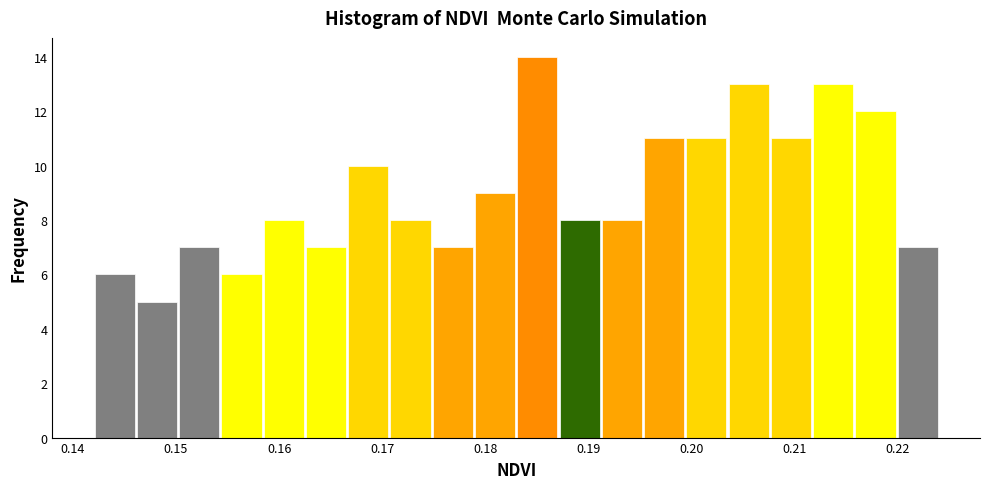

Reading left to right, transcribe this chart: for each bar, give the range it covers on the x-axis and its height. Neither the bar edges nor the heights are printed on the chart, so give them approximately, as read against the axes.

0.142 to 0.146: 6
0.146 to 0.150: 5
0.150 to 0.154: 7
0.154 to 0.158: 6
0.158 to 0.163: 8
0.163 to 0.167: 7
0.167 to 0.171: 10
0.171 to 0.175: 8
0.175 to 0.179: 7
0.179 to 0.183: 9
0.183 to 0.187: 14
0.187 to 0.191: 8
0.191 to 0.195: 8
0.195 to 0.199: 11
0.199 to 0.204: 11
0.204 to 0.208: 13
0.208 to 0.212: 11
0.212 to 0.216: 13
0.216 to 0.220: 12
0.220 to 0.224: 7